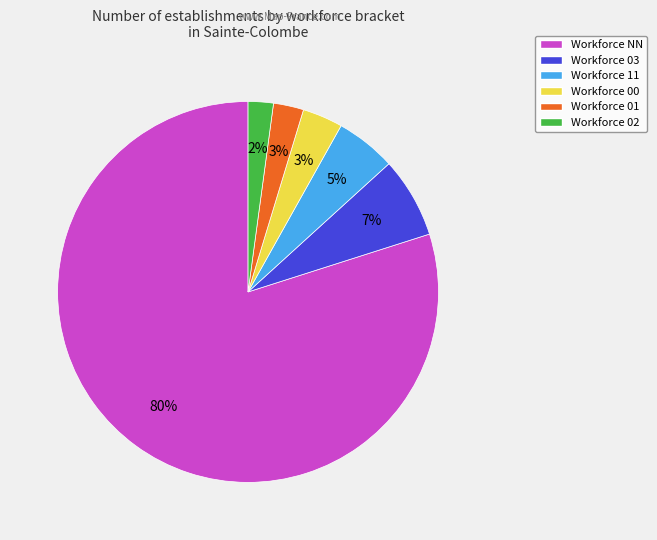

Between Workforce 11 and Workforce 02, which is larger?

Workforce 11